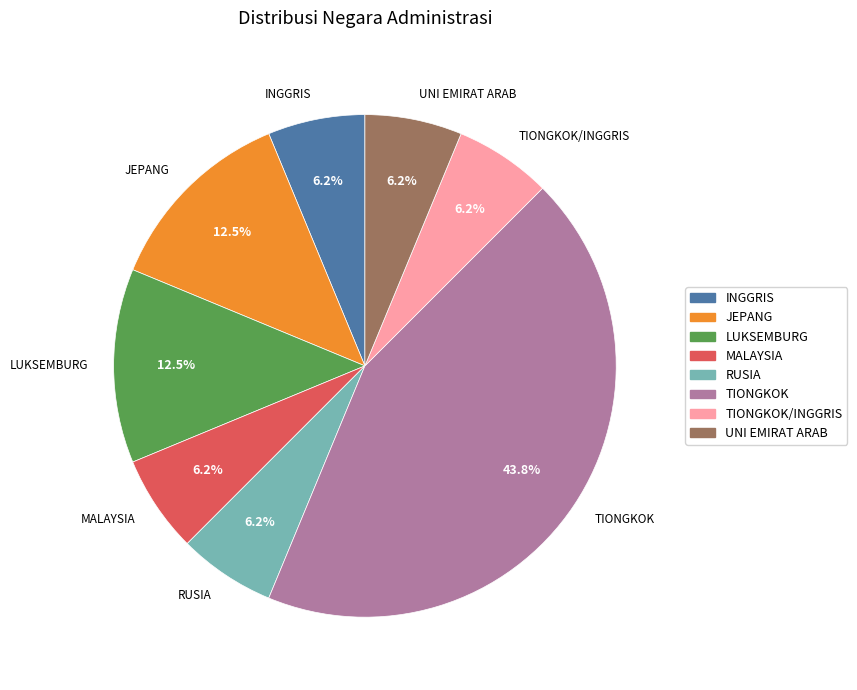

Which slice is the largest?

TIONGKOK